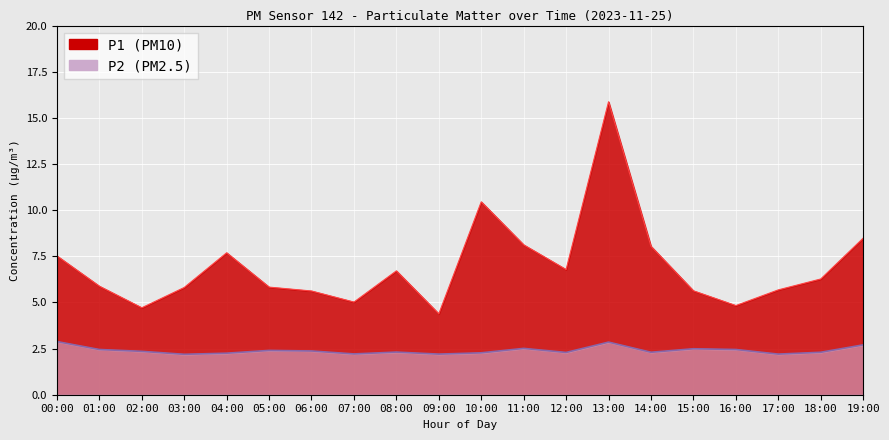

Which series has the widest spread of values?

P1